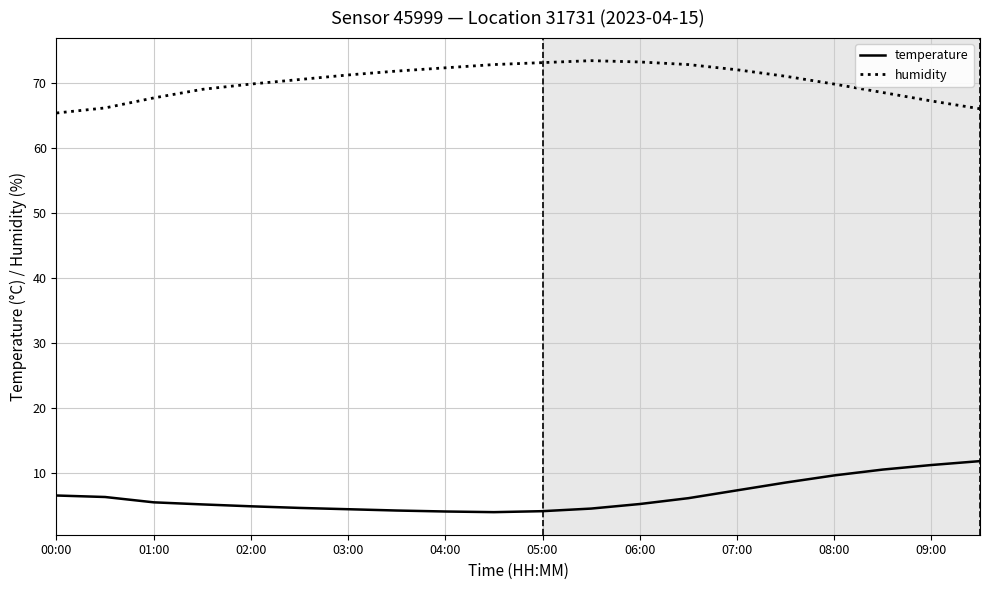

What is the minimum value shown in the chart?

4.0